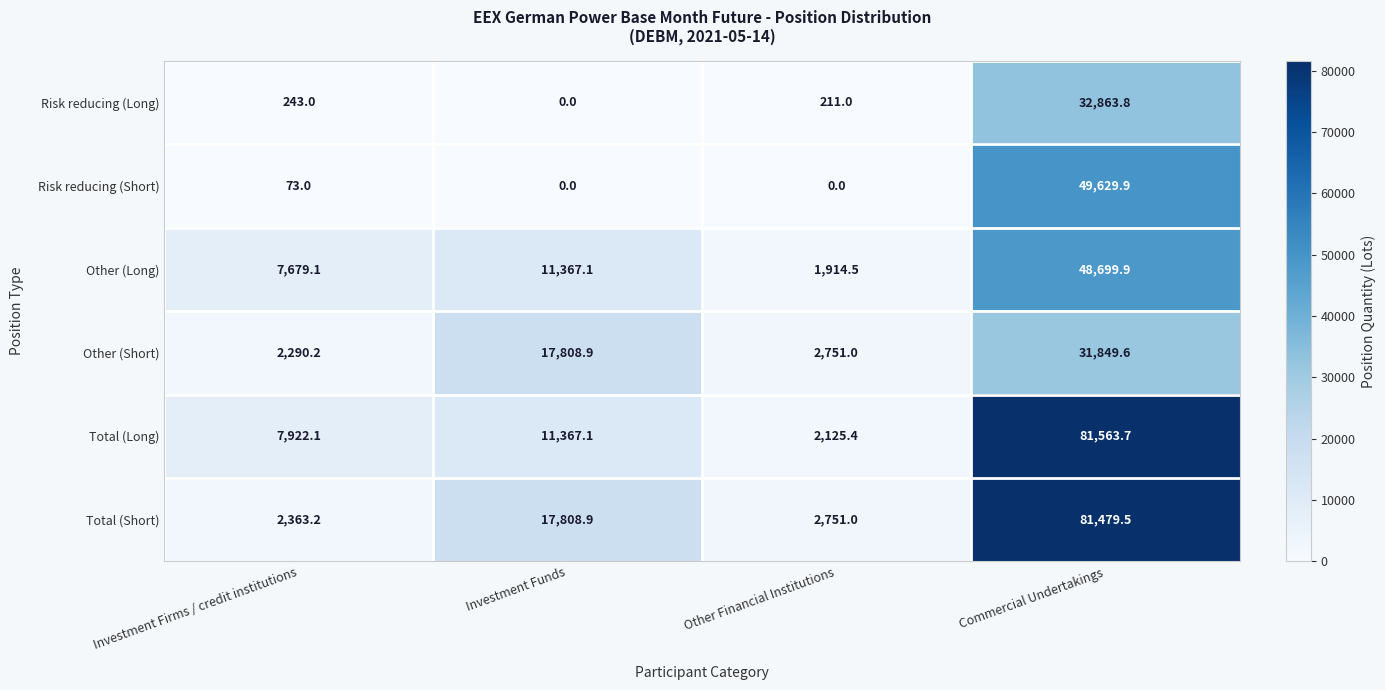

At which label does Total (Short) reach its peak?

Commercial Undertakings